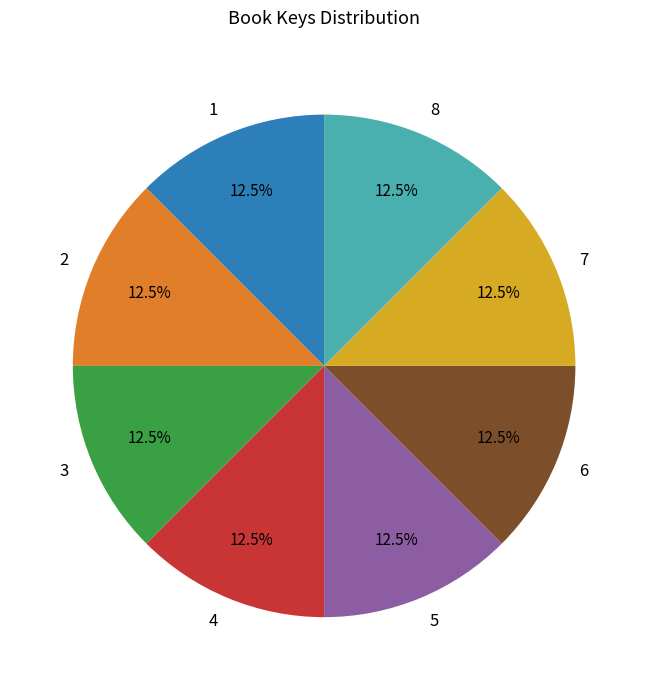

Is there a majority slice in this chart?

No